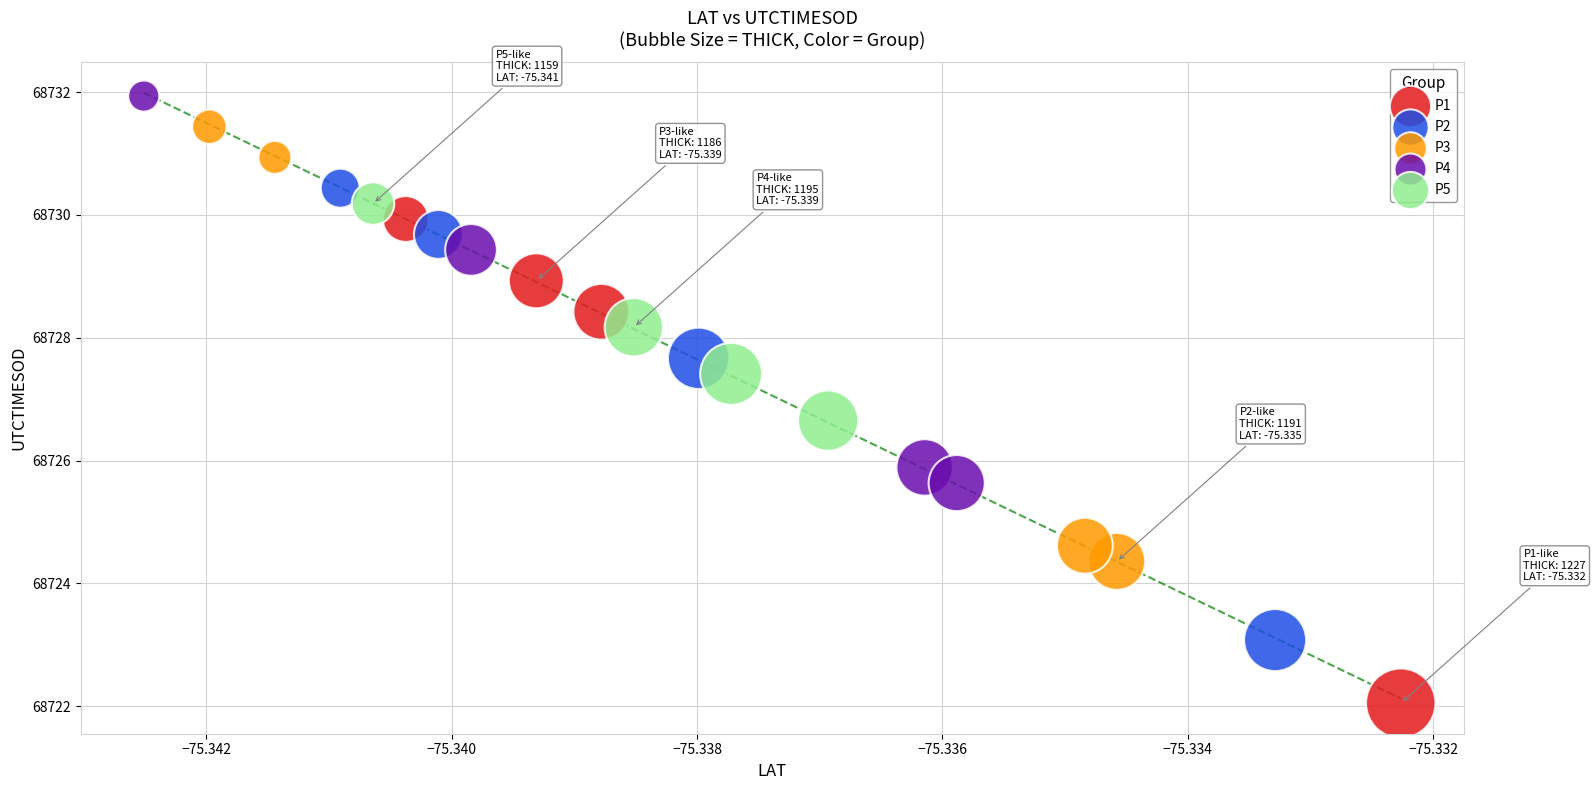

Which series has the largest Y range (max minus min)?

P1